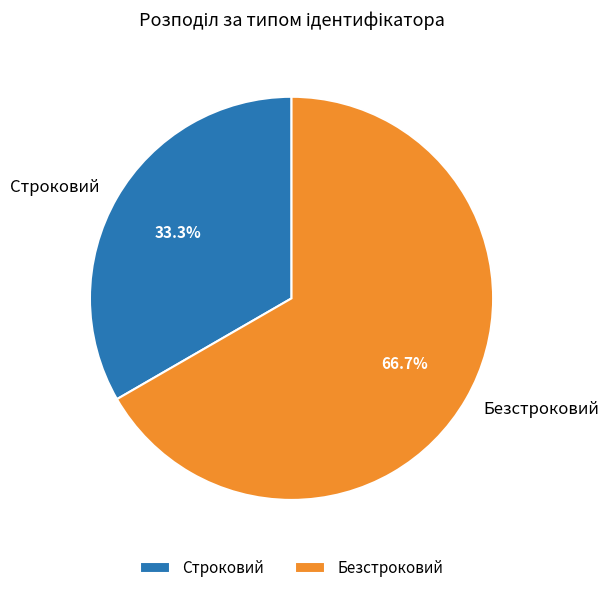

Which has a higher value, Безстроковий or Строковий?

Безстроковий